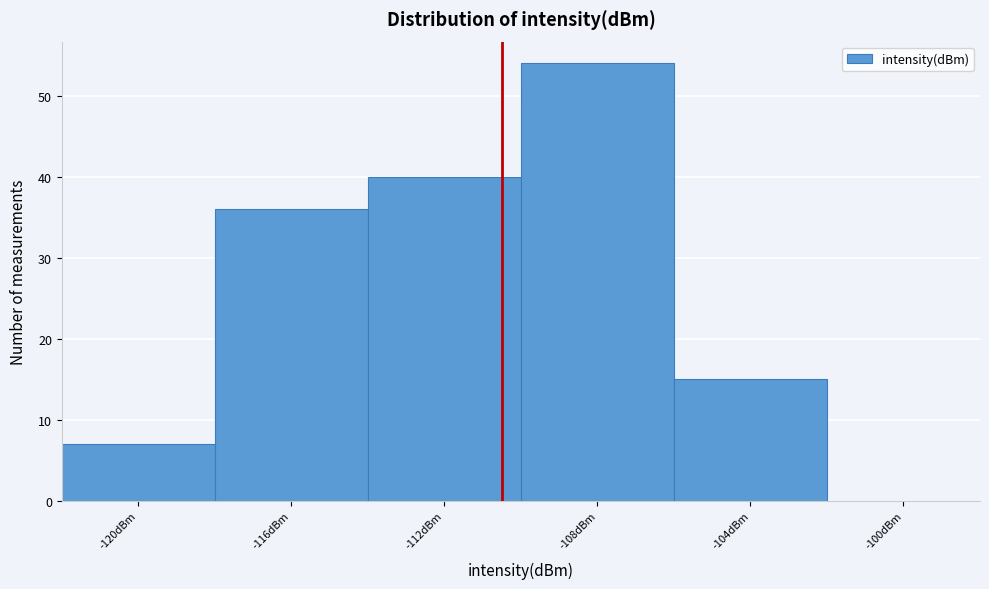

Reading left to right, what are all the values shown in this chart?

-120dBm=7	-116dBm=36	-112dBm=40	-108dBm=54	-104dBm=15	-100dBm=0